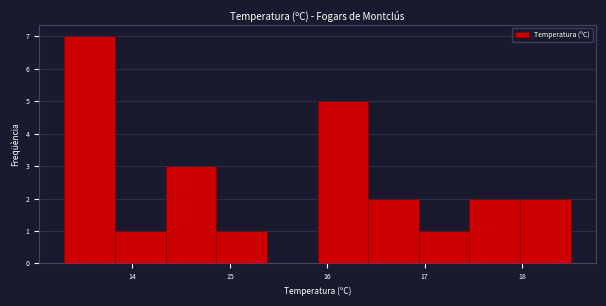

Reading left to right, transcribe this chart: for each bar, give the range it covers on the x-axis and its height. Neither the bar edges nor the heights are printed on the chart, so give them approximately, as read against the axes.

13.30 to 13.82: 7
13.82 to 14.34: 1
14.34 to 14.86: 3
14.86 to 15.38: 1
15.38 to 15.90: 0
15.90 to 16.42: 5
16.42 to 16.94: 2
16.94 to 17.46: 1
17.46 to 17.98: 2
17.98 to 18.50: 2